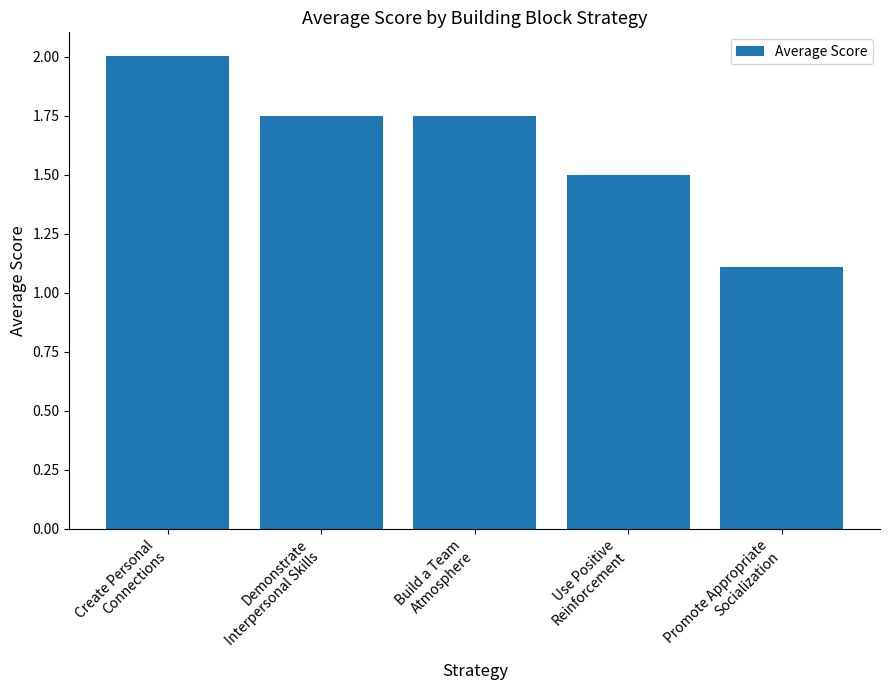

What position from the right is Promote Appropriate
Socialization?

1